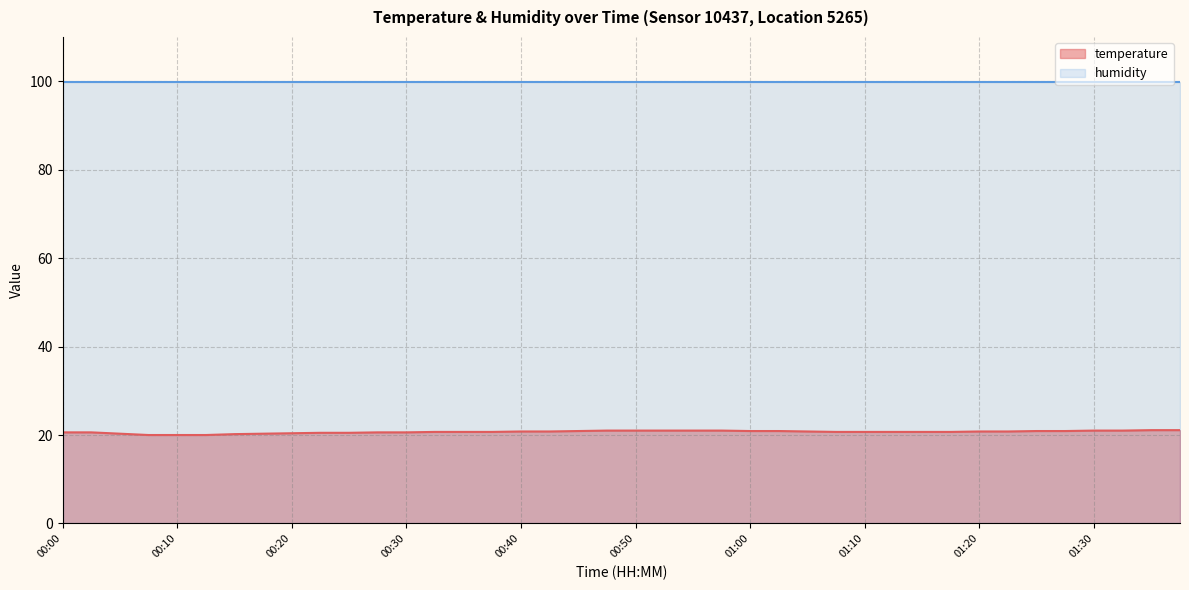

What is the difference between the second highest and minimum values?

1.1